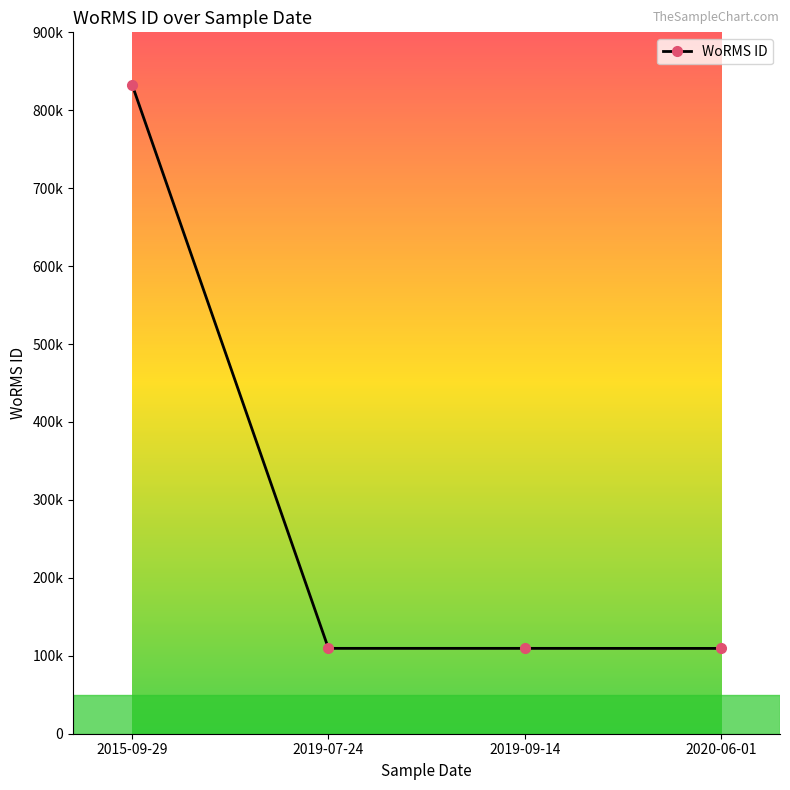

Reading right to left, extract all data points from this chart.

2020-06-01=109470.0	2019-09-14=109526.5	2019-07-24=109534.0	2015-09-29=833052.0